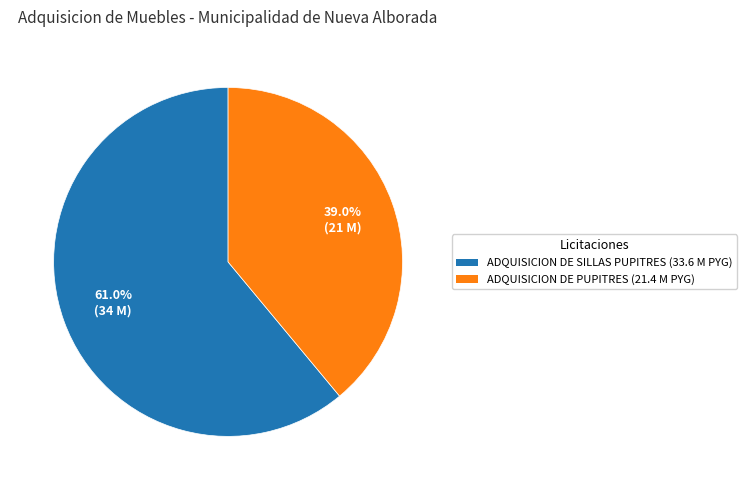

Rank the categories by value from highest to lowest.

ADQUISICION DE SILLAS PUPITRES, ADQUISICION DE PUPITRES